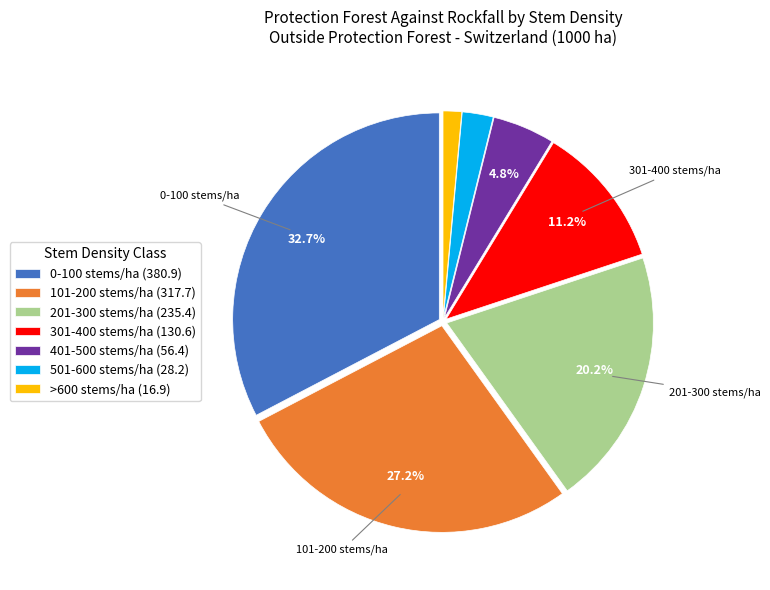

Does >600 stems/ha account for over 50% of the chart?

No